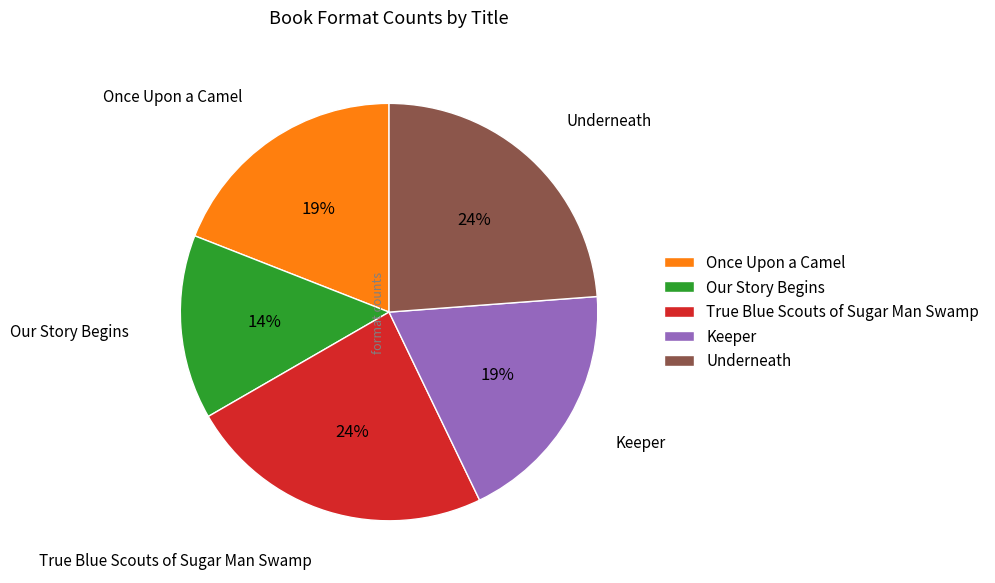

What percentage is the True Blue Scouts of Sugar Man Swamp slice, to the nearest percent?

24%